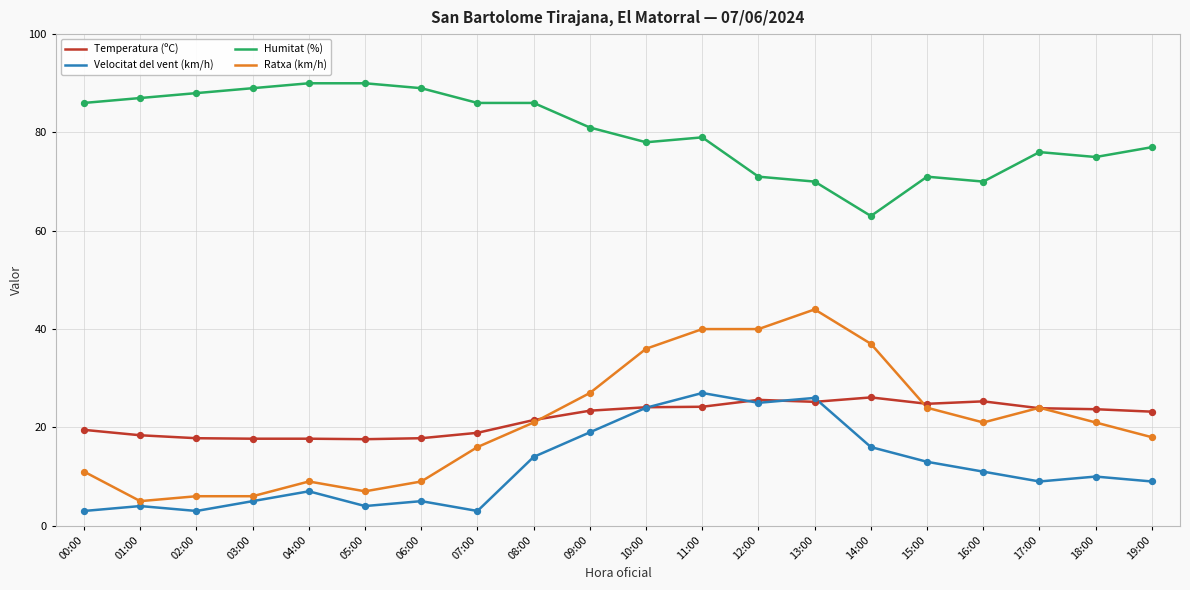

Is the value of Velocitat del vent (km/h) at 02:00 greater than the value of Ratxa (km/h) at 05:00?

No